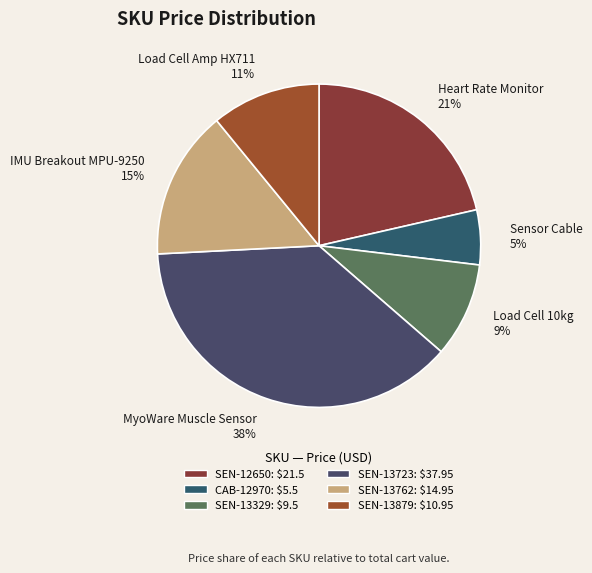

To the nearest percent, what is the average slice percentage?

17%